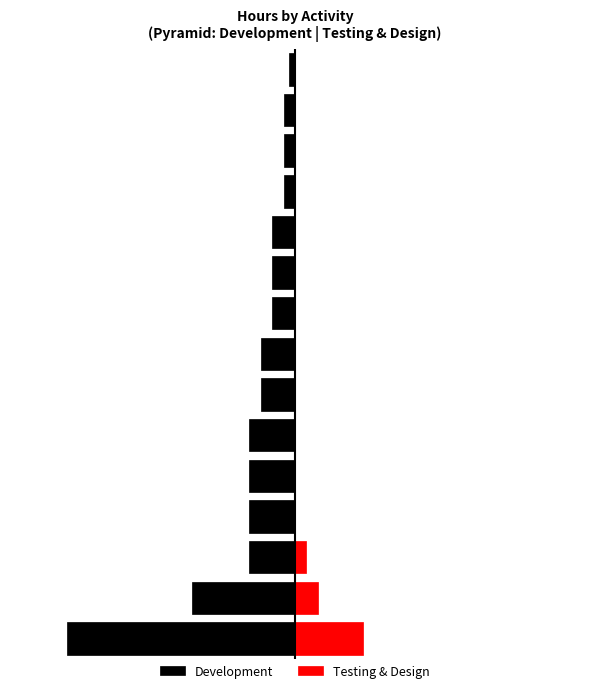

List the series in order of their peak value, lowest first.

Development, Testing & Design